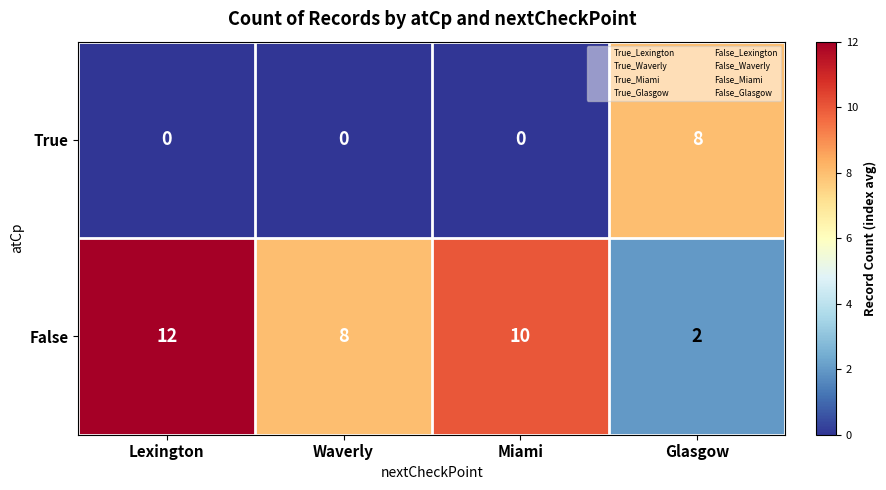

Where is False nearest to the value 7?

Waverly